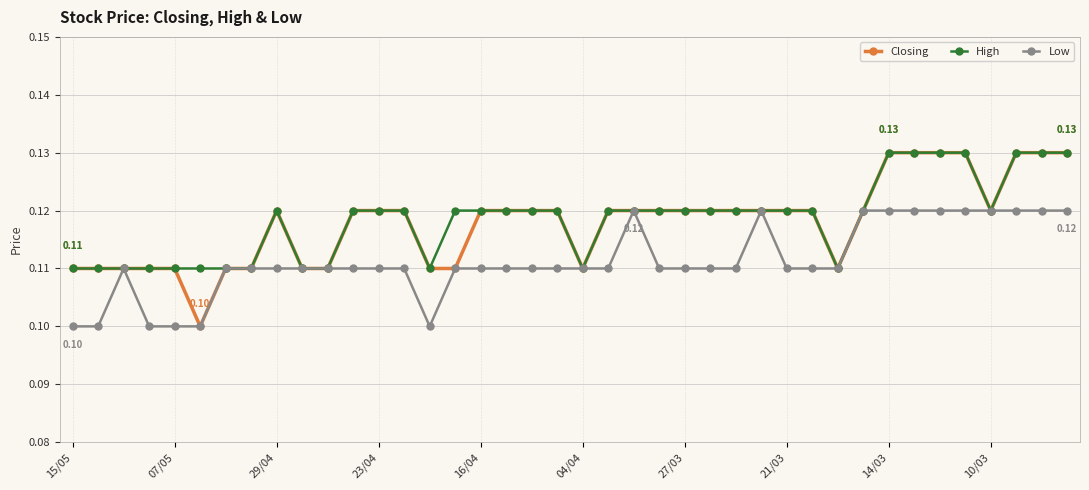

At how many categories does at least one series exceed 0?

40